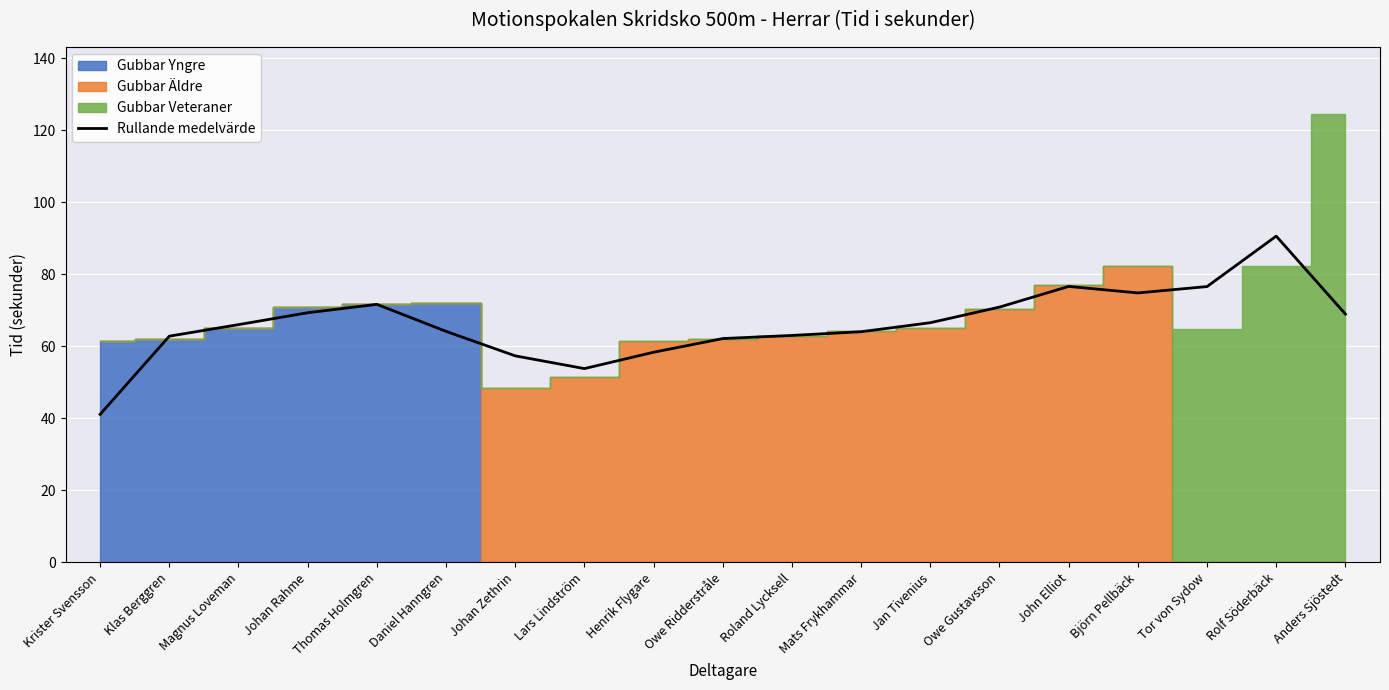

Reading left to right, extract all data points from this chart.

Krister Svensson=41.1	Klas Berggren=62.8	Magnus Loveman=66.0	Johan Rahme=69.3	Thomas Holmgren=71.6	Daniel Hanngren=64.1	Johan Zethrin=57.3	Lars Lindström=53.8	Henrik Flygare=58.3	Owe Ridderstråle=62.1	Roland Lycksell=63.0	Mats Frykhammar=64.0	Jan Tivenius=66.5	Owe Gustavsson=70.9	John Elliot=76.6	Björn Pellbäck=74.8	Tor von Sydow=76.6	Rolf Söderbäck=90.6	Anders Sjöstedt=68.9